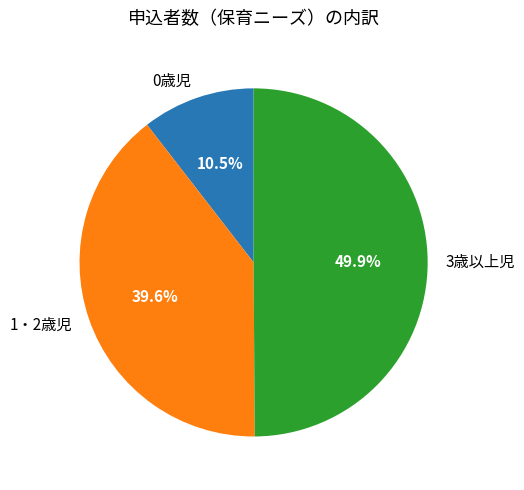

How many slices are in this pie chart?

3